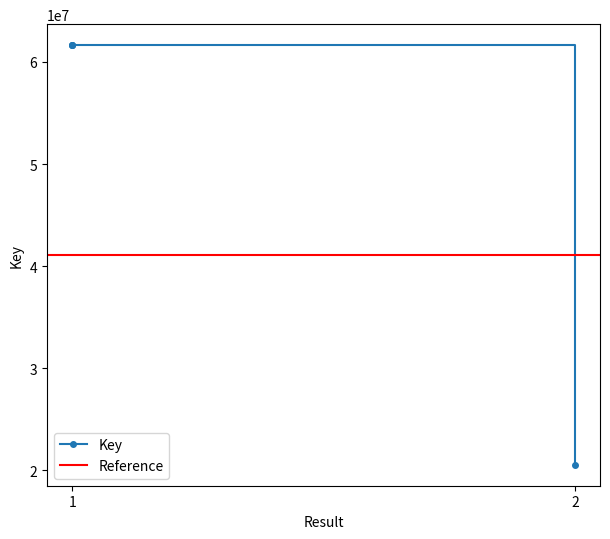

Is it true that the value at 1 is 23948852?

False